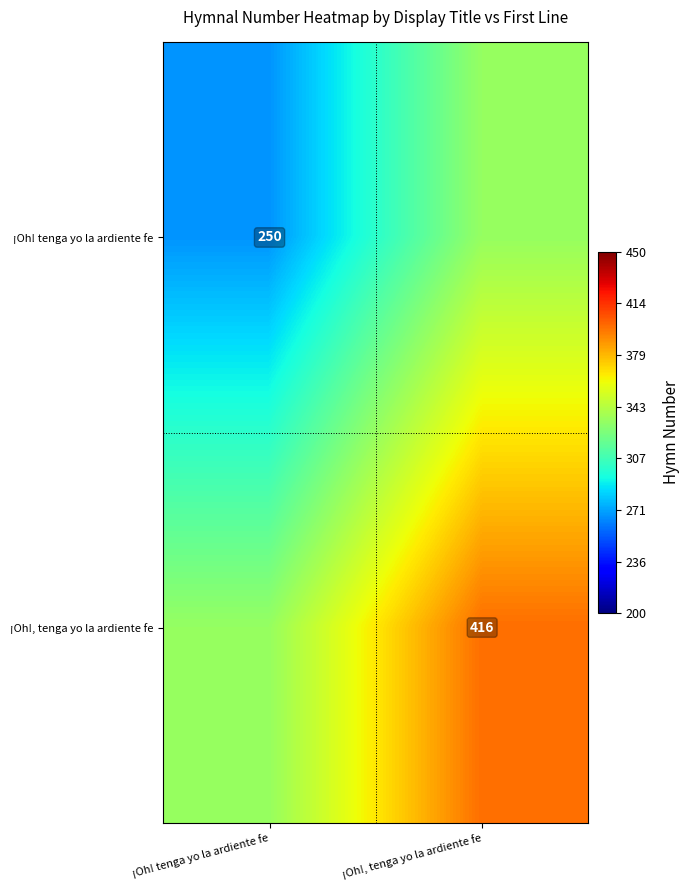

Is it true that ¡Oh!, tenga yo la ardiente fe equals 576 at ¡Oh!, tenga yo la ardiente fe?

False